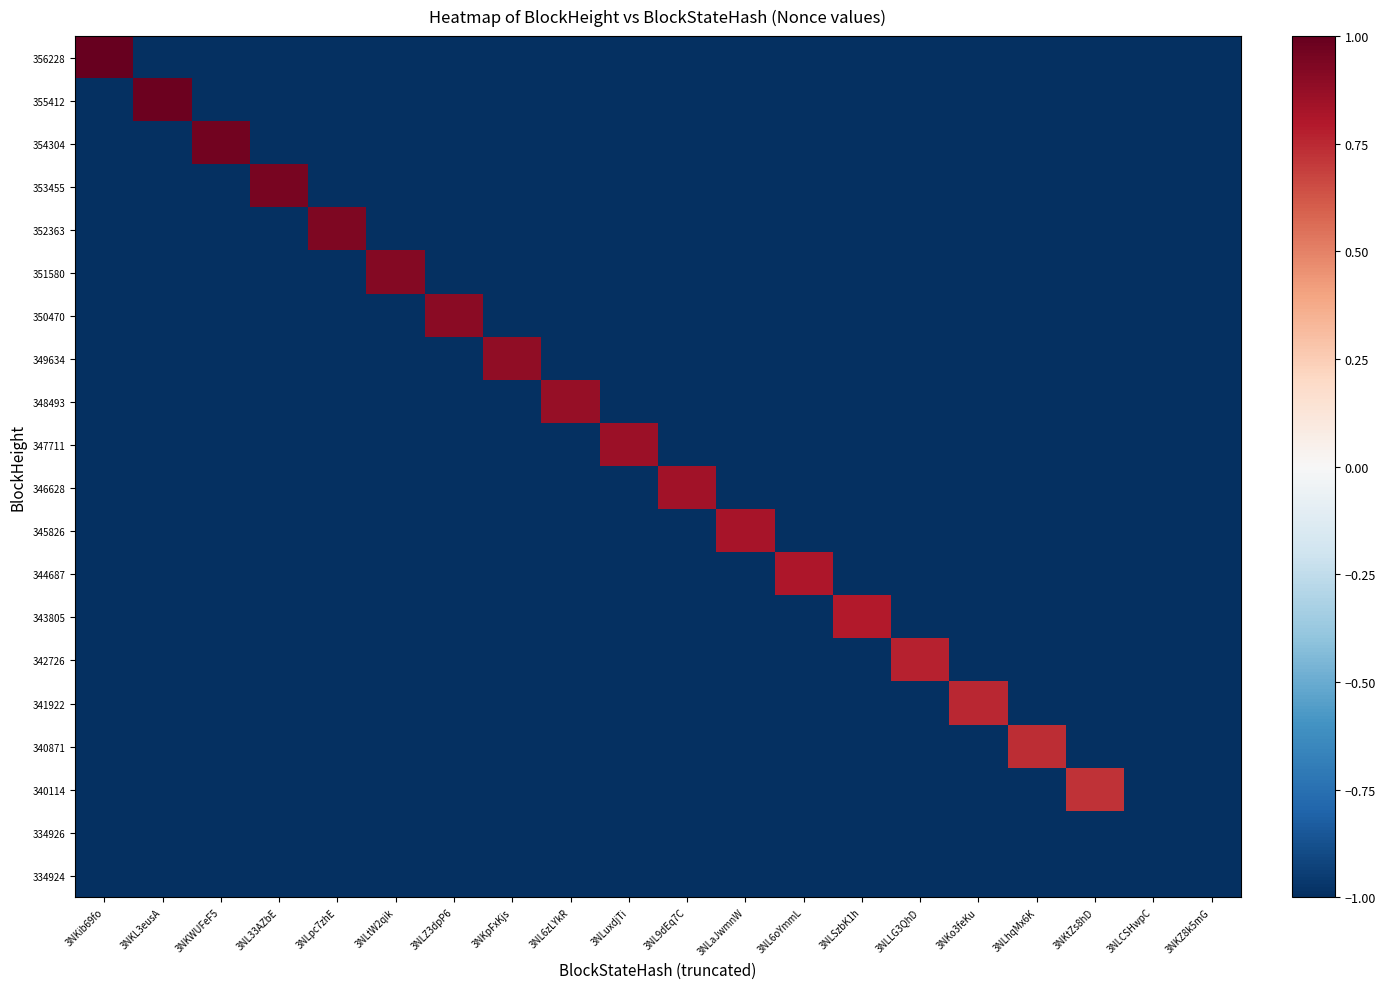

Reading left to right, what are all the values shown in this chart?

356228: 3NKib69fo=1.0	3NKL3eusA=-1.0	3NKWUFeF5=-1.0	3NL33AZbE=-1.0	3NLpc7zhE=-1.0	3NLtW2qik=-1.0	3NLZ3dpP6=-1.0	3NKpFxKjs=-1.0	3NL6zLYkR=-1.0	3NLuxdjTi=-1.0	3NL9dEq7C=-1.0	3NLaJwmnW=-1.0	3NL6oYmmL=-1.0	3NLSzbK1h=-1.0	3NLLG3QhD=-1.0	3NKo3feKu=-1.0	3NLhqMx6K=-1.0	3NKtZs8hD=-1.0	3NLCSHwpC=-1.0	3NKZ8k5mG=-1.0
355412: 3NKib69fo=-1.0	3NKL3eusA=1.0	3NKWUFeF5=-1.0	3NL33AZbE=-1.0	3NLpc7zhE=-1.0	3NLtW2qik=-1.0	3NLZ3dpP6=-1.0	3NKpFxKjs=-1.0	3NL6zLYkR=-1.0	3NLuxdjTi=-1.0	3NL9dEq7C=-1.0	3NLaJwmnW=-1.0	3NL6oYmmL=-1.0	3NLSzbK1h=-1.0	3NLLG3QhD=-1.0	3NKo3feKu=-1.0	3NLhqMx6K=-1.0	3NKtZs8hD=-1.0	3NLCSHwpC=-1.0	3NKZ8k5mG=-1.0
354304: 3NKib69fo=-1.0	3NKL3eusA=-1.0	3NKWUFeF5=1.0	3NL33AZbE=-1.0	3NLpc7zhE=-1.0	3NLtW2qik=-1.0	3NLZ3dpP6=-1.0	3NKpFxKjs=-1.0	3NL6zLYkR=-1.0	3NLuxdjTi=-1.0	3NL9dEq7C=-1.0	3NLaJwmnW=-1.0	3NL6oYmmL=-1.0	3NLSzbK1h=-1.0	3NLLG3QhD=-1.0	3NKo3feKu=-1.0	3NLhqMx6K=-1.0	3NKtZs8hD=-1.0	3NLCSHwpC=-1.0	3NKZ8k5mG=-1.0
353455: 3NKib69fo=-1.0	3NKL3eusA=-1.0	3NKWUFeF5=-1.0	3NL33AZbE=1.0	3NLpc7zhE=-1.0	3NLtW2qik=-1.0	3NLZ3dpP6=-1.0	3NKpFxKjs=-1.0	3NL6zLYkR=-1.0	3NLuxdjTi=-1.0	3NL9dEq7C=-1.0	3NLaJwmnW=-1.0	3NL6oYmmL=-1.0	3NLSzbK1h=-1.0	3NLLG3QhD=-1.0	3NKo3feKu=-1.0	3NLhqMx6K=-1.0	3NKtZs8hD=-1.0	3NLCSHwpC=-1.0	3NKZ8k5mG=-1.0
352363: 3NKib69fo=-1.0	3NKL3eusA=-1.0	3NKWUFeF5=-1.0	3NL33AZbE=-1.0	3NLpc7zhE=0.9	3NLtW2qik=-1.0	3NLZ3dpP6=-1.0	3NKpFxKjs=-1.0	3NL6zLYkR=-1.0	3NLuxdjTi=-1.0	3NL9dEq7C=-1.0	3NLaJwmnW=-1.0	3NL6oYmmL=-1.0	3NLSzbK1h=-1.0	3NLLG3QhD=-1.0	3NKo3feKu=-1.0	3NLhqMx6K=-1.0	3NKtZs8hD=-1.0	3NLCSHwpC=-1.0	3NKZ8k5mG=-1.0
351580: 3NKib69fo=-1.0	3NKL3eusA=-1.0	3NKWUFeF5=-1.0	3NL33AZbE=-1.0	3NLpc7zhE=-1.0	3NLtW2qik=0.9	3NLZ3dpP6=-1.0	3NKpFxKjs=-1.0	3NL6zLYkR=-1.0	3NLuxdjTi=-1.0	3NL9dEq7C=-1.0	3NLaJwmnW=-1.0	3NL6oYmmL=-1.0	3NLSzbK1h=-1.0	3NLLG3QhD=-1.0	3NKo3feKu=-1.0	3NLhqMx6K=-1.0	3NKtZs8hD=-1.0	3NLCSHwpC=-1.0	3NKZ8k5mG=-1.0
350470: 3NKib69fo=-1.0	3NKL3eusA=-1.0	3NKWUFeF5=-1.0	3NL33AZbE=-1.0	3NLpc7zhE=-1.0	3NLtW2qik=-1.0	3NLZ3dpP6=0.9	3NKpFxKjs=-1.0	3NL6zLYkR=-1.0	3NLuxdjTi=-1.0	3NL9dEq7C=-1.0	3NLaJwmnW=-1.0	3NL6oYmmL=-1.0	3NLSzbK1h=-1.0	3NLLG3QhD=-1.0	3NKo3feKu=-1.0	3NLhqMx6K=-1.0	3NKtZs8hD=-1.0	3NLCSHwpC=-1.0	3NKZ8k5mG=-1.0
349634: 3NKib69fo=-1.0	3NKL3eusA=-1.0	3NKWUFeF5=-1.0	3NL33AZbE=-1.0	3NLpc7zhE=-1.0	3NLtW2qik=-1.0	3NLZ3dpP6=-1.0	3NKpFxKjs=0.9	3NL6zLYkR=-1.0	3NLuxdjTi=-1.0	3NL9dEq7C=-1.0	3NLaJwmnW=-1.0	3NL6oYmmL=-1.0	3NLSzbK1h=-1.0	3NLLG3QhD=-1.0	3NKo3feKu=-1.0	3NLhqMx6K=-1.0	3NKtZs8hD=-1.0	3NLCSHwpC=-1.0	3NKZ8k5mG=-1.0
348493: 3NKib69fo=-1.0	3NKL3eusA=-1.0	3NKWUFeF5=-1.0	3NL33AZbE=-1.0	3NLpc7zhE=-1.0	3NLtW2qik=-1.0	3NLZ3dpP6=-1.0	3NKpFxKjs=-1.0	3NL6zLYkR=0.9	3NLuxdjTi=-1.0	3NL9dEq7C=-1.0	3NLaJwmnW=-1.0	3NL6oYmmL=-1.0	3NLSzbK1h=-1.0	3NLLG3QhD=-1.0	3NKo3feKu=-1.0	3NLhqMx6K=-1.0	3NKtZs8hD=-1.0	3NLCSHwpC=-1.0	3NKZ8k5mG=-1.0
347711: 3NKib69fo=-1.0	3NKL3eusA=-1.0	3NKWUFeF5=-1.0	3NL33AZbE=-1.0	3NLpc7zhE=-1.0	3NLtW2qik=-1.0	3NLZ3dpP6=-1.0	3NKpFxKjs=-1.0	3NL6zLYkR=-1.0	3NLuxdjTi=0.9	3NL9dEq7C=-1.0	3NLaJwmnW=-1.0	3NL6oYmmL=-1.0	3NLSzbK1h=-1.0	3NLLG3QhD=-1.0	3NKo3feKu=-1.0	3NLhqMx6K=-1.0	3NKtZs8hD=-1.0	3NLCSHwpC=-1.0	3NKZ8k5mG=-1.0
346628: 3NKib69fo=-1.0	3NKL3eusA=-1.0	3NKWUFeF5=-1.0	3NL33AZbE=-1.0	3NLpc7zhE=-1.0	3NLtW2qik=-1.0	3NLZ3dpP6=-1.0	3NKpFxKjs=-1.0	3NL6zLYkR=-1.0	3NLuxdjTi=-1.0	3NL9dEq7C=0.8	3NLaJwmnW=-1.0	3NL6oYmmL=-1.0	3NLSzbK1h=-1.0	3NLLG3QhD=-1.0	3NKo3feKu=-1.0	3NLhqMx6K=-1.0	3NKtZs8hD=-1.0	3NLCSHwpC=-1.0	3NKZ8k5mG=-1.0
345826: 3NKib69fo=-1.0	3NKL3eusA=-1.0	3NKWUFeF5=-1.0	3NL33AZbE=-1.0	3NLpc7zhE=-1.0	3NLtW2qik=-1.0	3NLZ3dpP6=-1.0	3NKpFxKjs=-1.0	3NL6zLYkR=-1.0	3NLuxdjTi=-1.0	3NL9dEq7C=-1.0	3NLaJwmnW=0.8	3NL6oYmmL=-1.0	3NLSzbK1h=-1.0	3NLLG3QhD=-1.0	3NKo3feKu=-1.0	3NLhqMx6K=-1.0	3NKtZs8hD=-1.0	3NLCSHwpC=-1.0	3NKZ8k5mG=-1.0
344687: 3NKib69fo=-1.0	3NKL3eusA=-1.0	3NKWUFeF5=-1.0	3NL33AZbE=-1.0	3NLpc7zhE=-1.0	3NLtW2qik=-1.0	3NLZ3dpP6=-1.0	3NKpFxKjs=-1.0	3NL6zLYkR=-1.0	3NLuxdjTi=-1.0	3NL9dEq7C=-1.0	3NLaJwmnW=-1.0	3NL6oYmmL=0.8	3NLSzbK1h=-1.0	3NLLG3QhD=-1.0	3NKo3feKu=-1.0	3NLhqMx6K=-1.0	3NKtZs8hD=-1.0	3NLCSHwpC=-1.0	3NKZ8k5mG=-1.0
343805: 3NKib69fo=-1.0	3NKL3eusA=-1.0	3NKWUFeF5=-1.0	3NL33AZbE=-1.0	3NLpc7zhE=-1.0	3NLtW2qik=-1.0	3NLZ3dpP6=-1.0	3NKpFxKjs=-1.0	3NL6zLYkR=-1.0	3NLuxdjTi=-1.0	3NL9dEq7C=-1.0	3NLaJwmnW=-1.0	3NL6oYmmL=-1.0	3NLSzbK1h=0.8	3NLLG3QhD=-1.0	3NKo3feKu=-1.0	3NLhqMx6K=-1.0	3NKtZs8hD=-1.0	3NLCSHwpC=-1.0	3NKZ8k5mG=-1.0
342726: 3NKib69fo=-1.0	3NKL3eusA=-1.0	3NKWUFeF5=-1.0	3NL33AZbE=-1.0	3NLpc7zhE=-1.0	3NLtW2qik=-1.0	3NLZ3dpP6=-1.0	3NKpFxKjs=-1.0	3NL6zLYkR=-1.0	3NLuxdjTi=-1.0	3NL9dEq7C=-1.0	3NLaJwmnW=-1.0	3NL6oYmmL=-1.0	3NLSzbK1h=-1.0	3NLLG3QhD=0.8	3NKo3feKu=-1.0	3NLhqMx6K=-1.0	3NKtZs8hD=-1.0	3NLCSHwpC=-1.0	3NKZ8k5mG=-1.0
341922: 3NKib69fo=-1.0	3NKL3eusA=-1.0	3NKWUFeF5=-1.0	3NL33AZbE=-1.0	3NLpc7zhE=-1.0	3NLtW2qik=-1.0	3NLZ3dpP6=-1.0	3NKpFxKjs=-1.0	3NL6zLYkR=-1.0	3NLuxdjTi=-1.0	3NL9dEq7C=-1.0	3NLaJwmnW=-1.0	3NL6oYmmL=-1.0	3NLSzbK1h=-1.0	3NLLG3QhD=-1.0	3NKo3feKu=0.8	3NLhqMx6K=-1.0	3NKtZs8hD=-1.0	3NLCSHwpC=-1.0	3NKZ8k5mG=-1.0
340871: 3NKib69fo=-1.0	3NKL3eusA=-1.0	3NKWUFeF5=-1.0	3NL33AZbE=-1.0	3NLpc7zhE=-1.0	3NLtW2qik=-1.0	3NLZ3dpP6=-1.0	3NKpFxKjs=-1.0	3NL6zLYkR=-1.0	3NLuxdjTi=-1.0	3NL9dEq7C=-1.0	3NLaJwmnW=-1.0	3NL6oYmmL=-1.0	3NLSzbK1h=-1.0	3NLLG3QhD=-1.0	3NKo3feKu=-1.0	3NLhqMx6K=0.7	3NKtZs8hD=-1.0	3NLCSHwpC=-1.0	3NKZ8k5mG=-1.0
340114: 3NKib69fo=-1.0	3NKL3eusA=-1.0	3NKWUFeF5=-1.0	3NL33AZbE=-1.0	3NLpc7zhE=-1.0	3NLtW2qik=-1.0	3NLZ3dpP6=-1.0	3NKpFxKjs=-1.0	3NL6zLYkR=-1.0	3NLuxdjTi=-1.0	3NL9dEq7C=-1.0	3NLaJwmnW=-1.0	3NL6oYmmL=-1.0	3NLSzbK1h=-1.0	3NLLG3QhD=-1.0	3NKo3feKu=-1.0	3NLhqMx6K=-1.0	3NKtZs8hD=0.7	3NLCSHwpC=-1.0	3NKZ8k5mG=-1.0
334926: 3NKib69fo=-1.0	3NKL3eusA=-1.0	3NKWUFeF5=-1.0	3NL33AZbE=-1.0	3NLpc7zhE=-1.0	3NLtW2qik=-1.0	3NLZ3dpP6=-1.0	3NKpFxKjs=-1.0	3NL6zLYkR=-1.0	3NLuxdjTi=-1.0	3NL9dEq7C=-1.0	3NLaJwmnW=-1.0	3NL6oYmmL=-1.0	3NLSzbK1h=-1.0	3NLLG3QhD=-1.0	3NKo3feKu=-1.0	3NLhqMx6K=-1.0	3NKtZs8hD=-1.0	3NLCSHwpC=-1.0	3NKZ8k5mG=-1.0
334924: 3NKib69fo=-1.0	3NKL3eusA=-1.0	3NKWUFeF5=-1.0	3NL33AZbE=-1.0	3NLpc7zhE=-1.0	3NLtW2qik=-1.0	3NLZ3dpP6=-1.0	3NKpFxKjs=-1.0	3NL6zLYkR=-1.0	3NLuxdjTi=-1.0	3NL9dEq7C=-1.0	3NLaJwmnW=-1.0	3NL6oYmmL=-1.0	3NLSzbK1h=-1.0	3NLLG3QhD=-1.0	3NKo3feKu=-1.0	3NLhqMx6K=-1.0	3NKtZs8hD=-1.0	3NLCSHwpC=-1.0	3NKZ8k5mG=-1.0